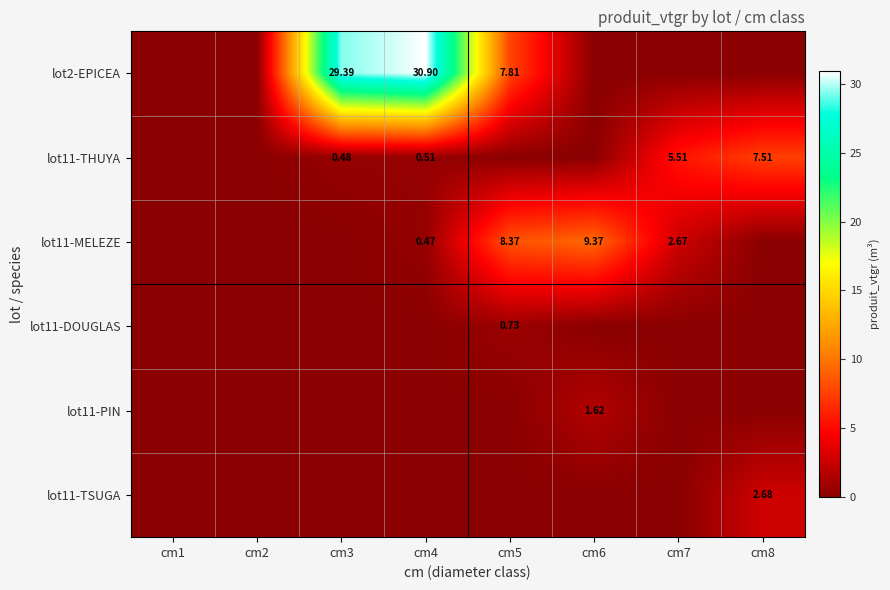

At how many categories does at least one series exceed 17?

2